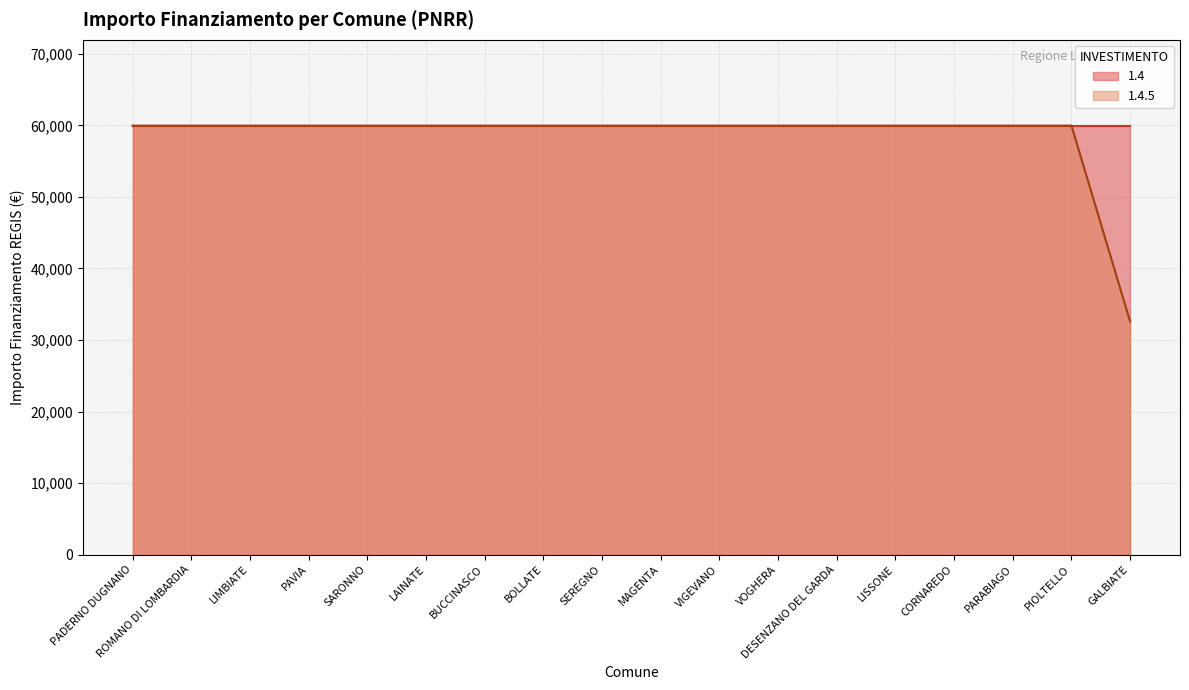

What is the sum of all values?

1052011